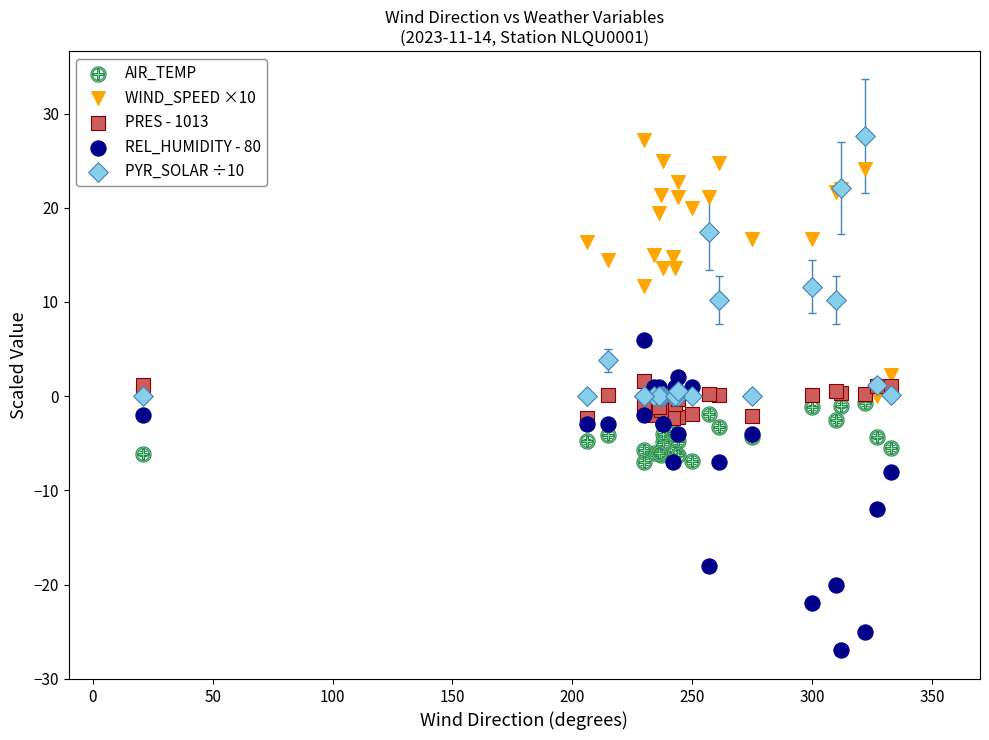

Which series reaches the minimum Y coordinate?

REL_HUMIDITY - 80